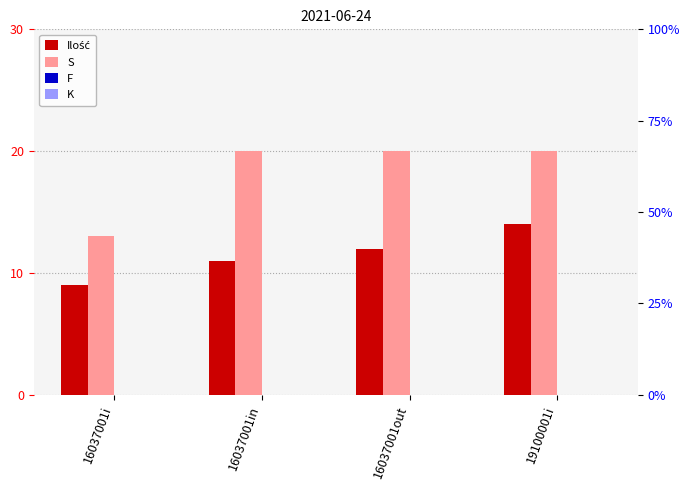

What is the total value across all series at 16037001in?

31